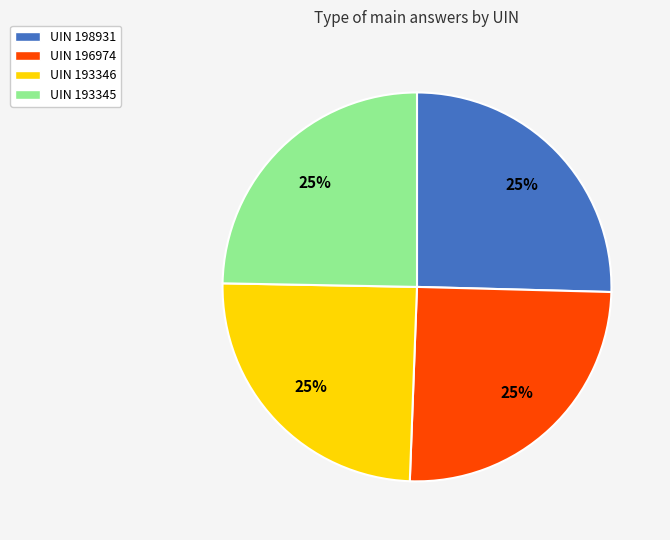

Is it true that UIN 198931 is 15% of the pie?

False